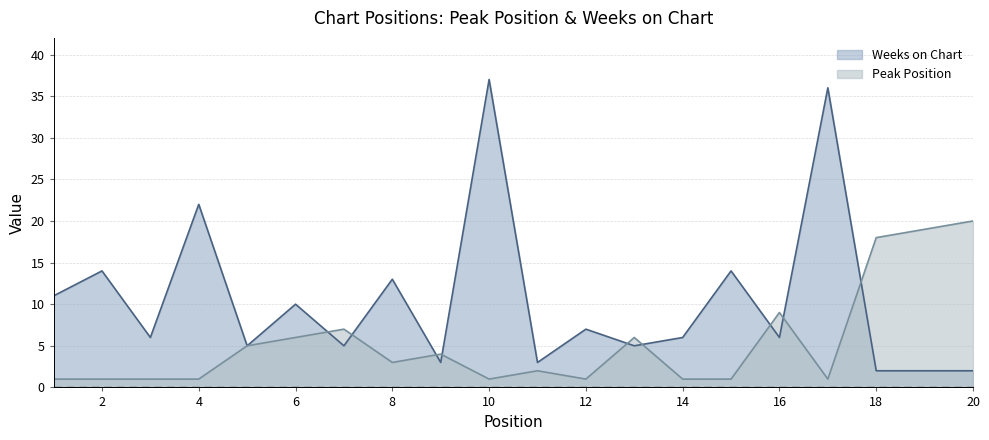

At how many categories does at least one series exceed 15?

6